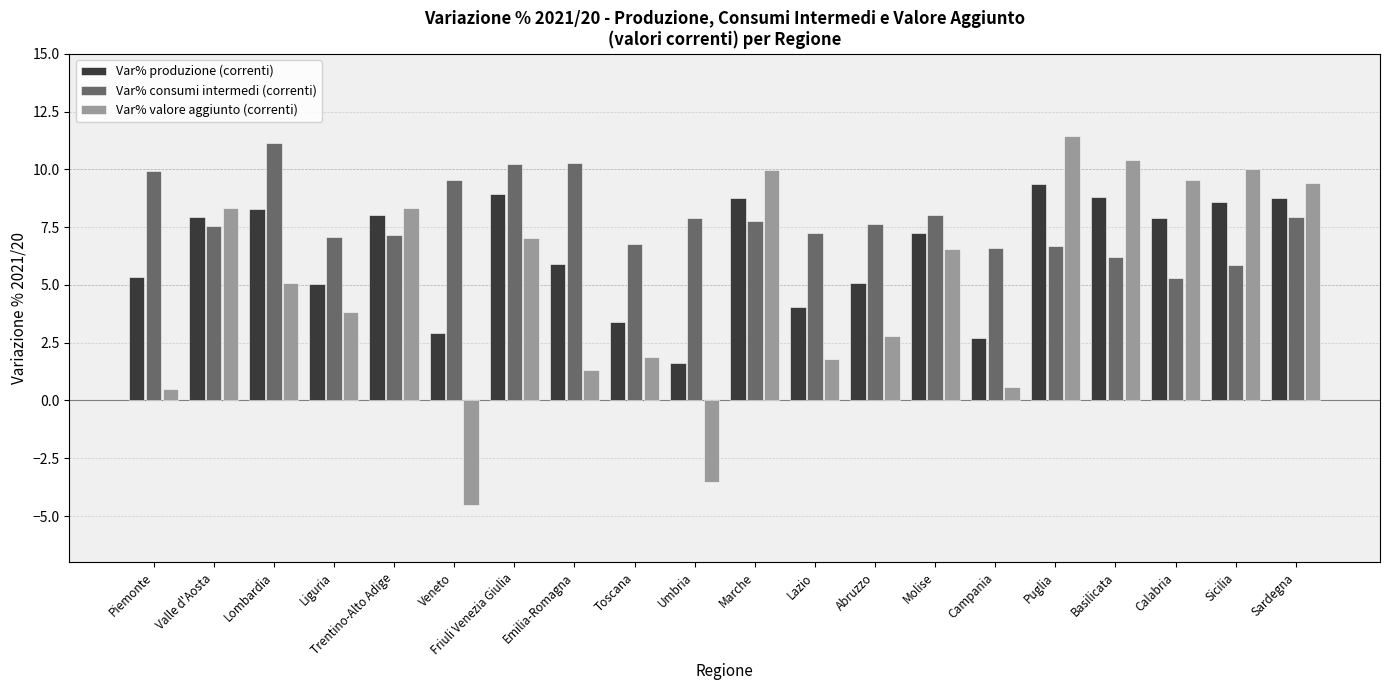

The value of Var% valore aggiunto (correnti) at Marche is 10.0. True or false?

True